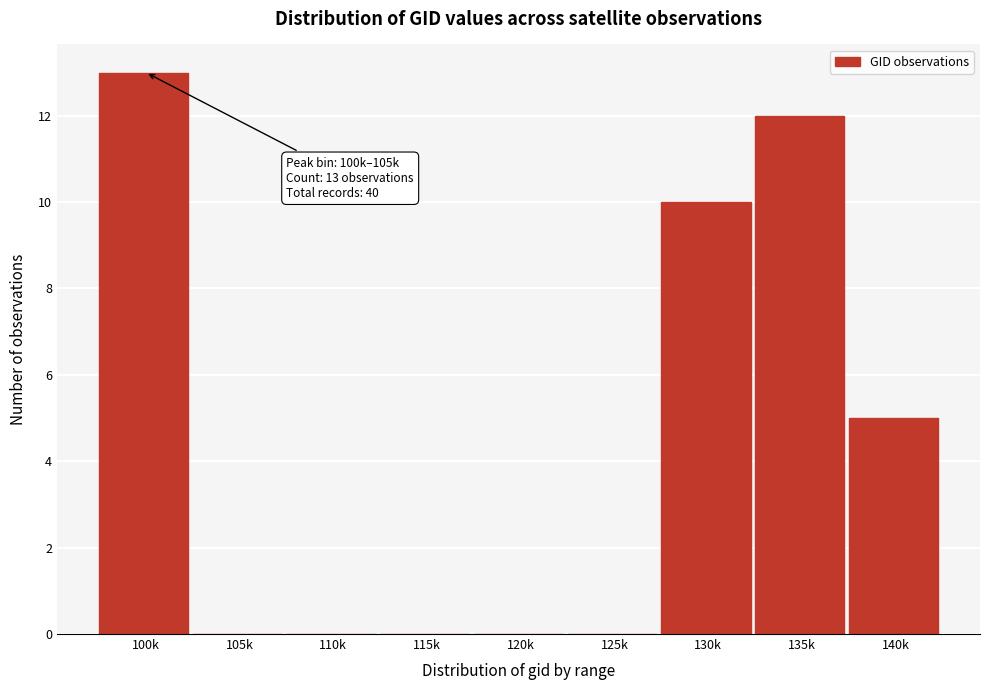

Reading left to right, extract all data points from this chart.

100k=13	105k=0	110k=0	115k=0	120k=0	125k=0	130k=10	135k=12	140k=5